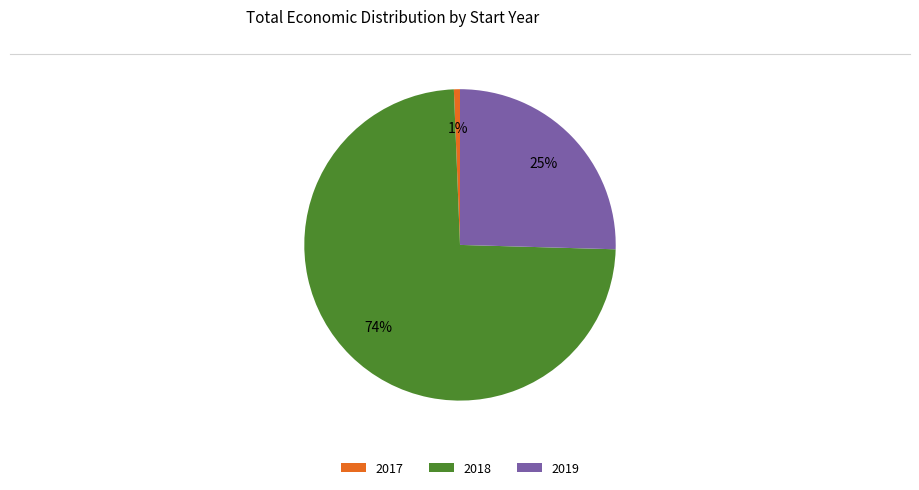

To the nearest percent, what is the average slice percentage?

33%